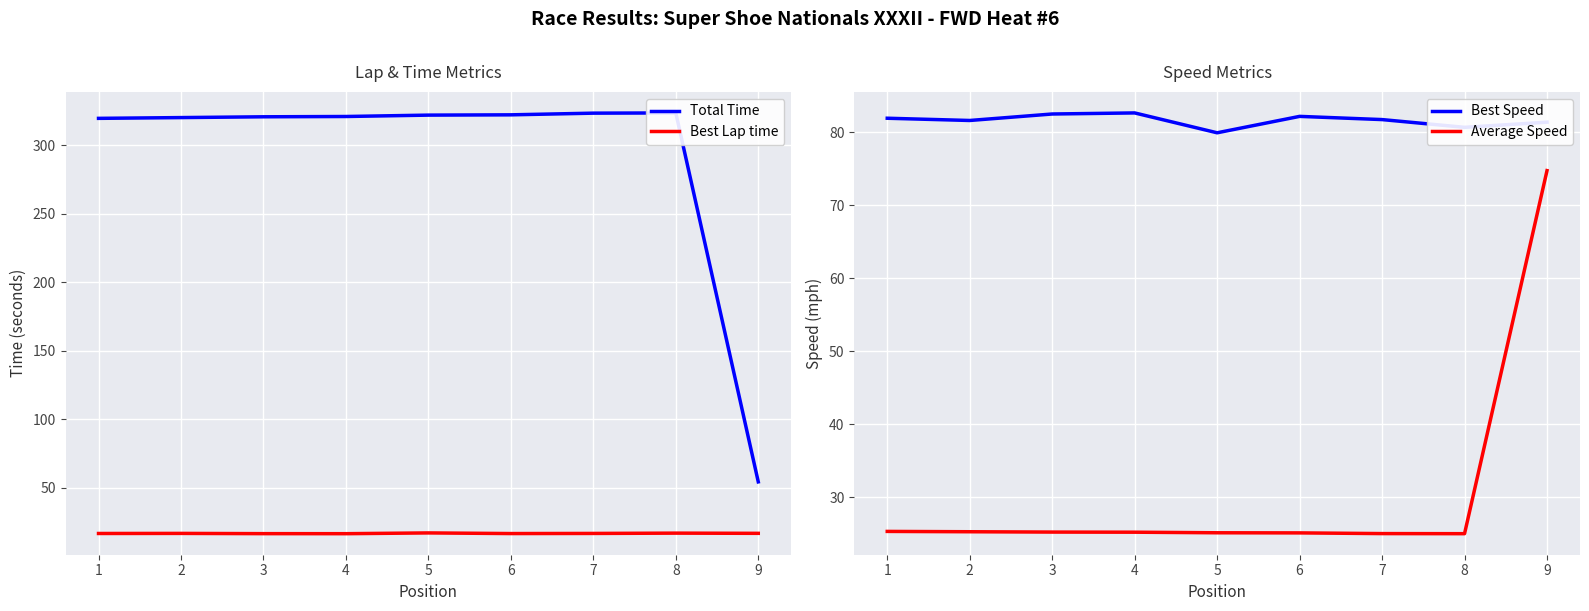

Is it true that Best Lap time equals 16.7 at 8?

True